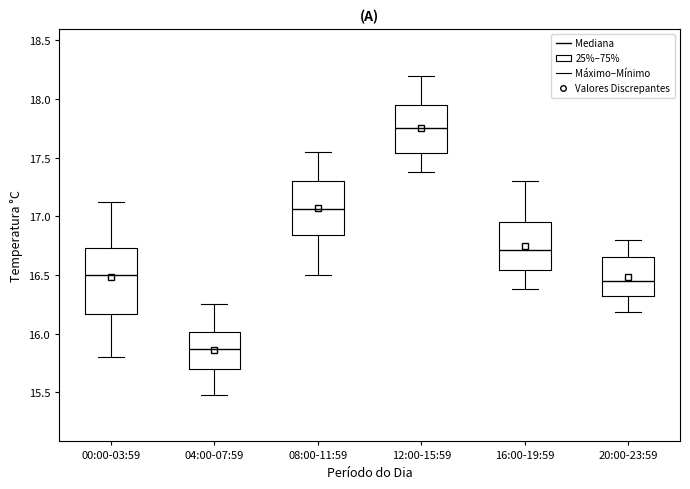

Reading left to right, read every box against the y-axis: the position of its median line, the range the box covers, and the ends of its whiskers. The values are not printed on the chart, so give them approximately, as read against the axis.

00:00-03:59: median 16.50, box 16.15 to 16.75, whiskers 15.80 to 17.10
04:00-07:59: median 15.85, box 15.70 to 16.00, whiskers 15.50 to 16.25
08:00-11:59: median 17.05, box 16.85 to 17.30, whiskers 16.50 to 17.55
12:00-15:59: median 17.75, box 17.55 to 17.95, whiskers 17.40 to 18.20
16:00-19:59: median 16.70, box 16.55 to 16.95, whiskers 16.40 to 17.30
20:00-23:59: median 16.45, box 16.30 to 16.65, whiskers 16.20 to 16.80